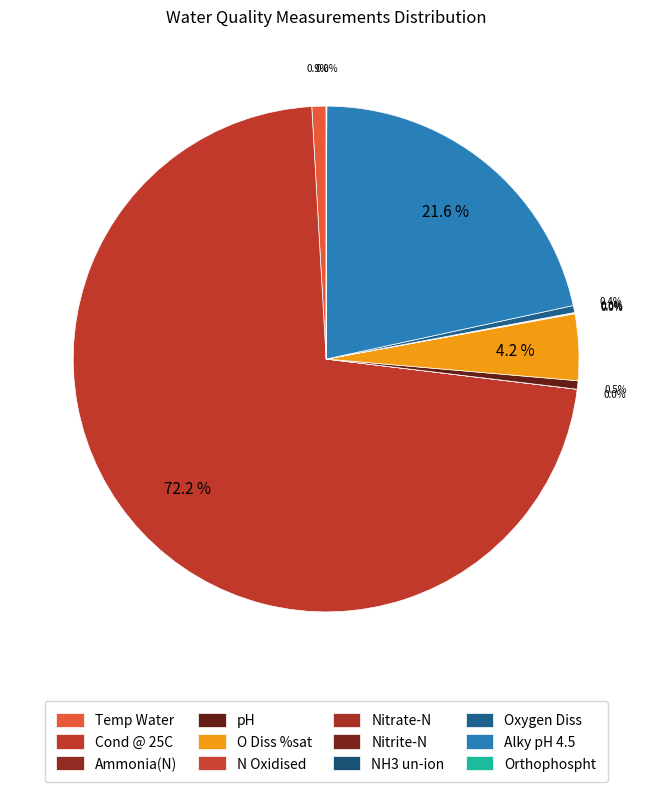

What is the change in value from O Diss %sat to Orthophospht?

-59.3